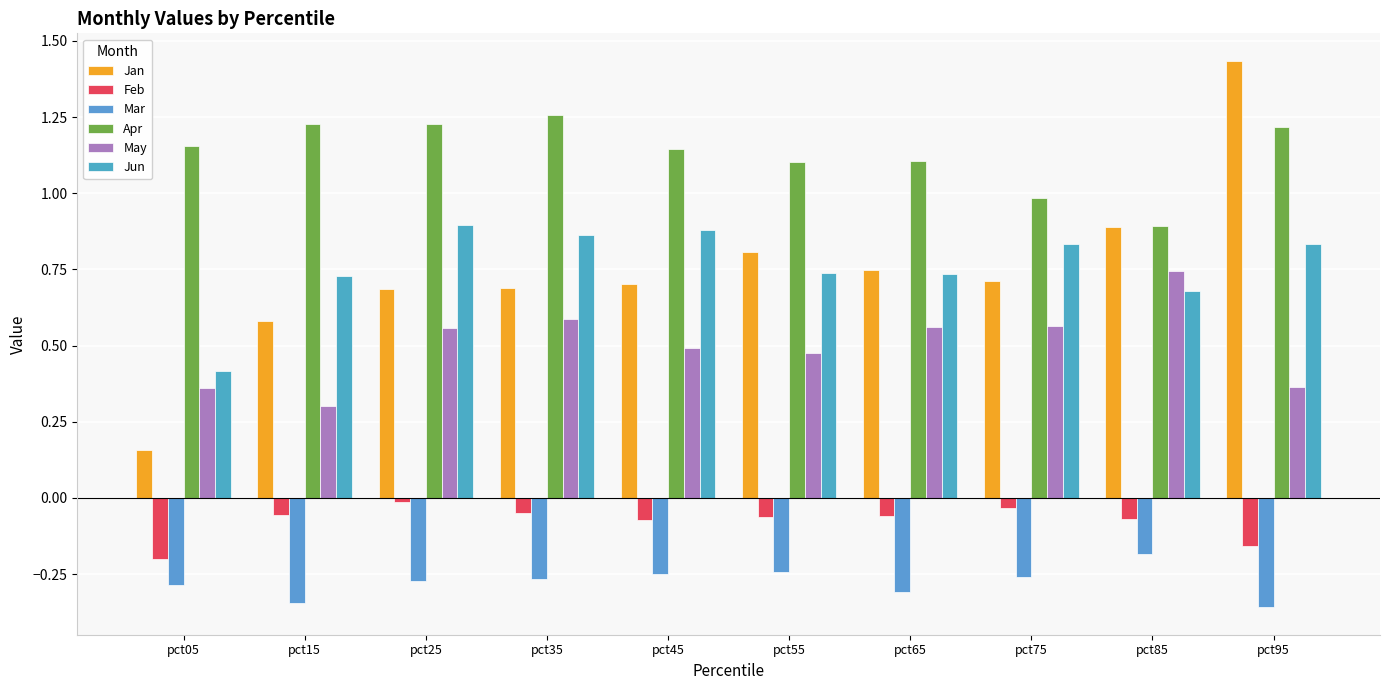

How many bars are there in total?

60